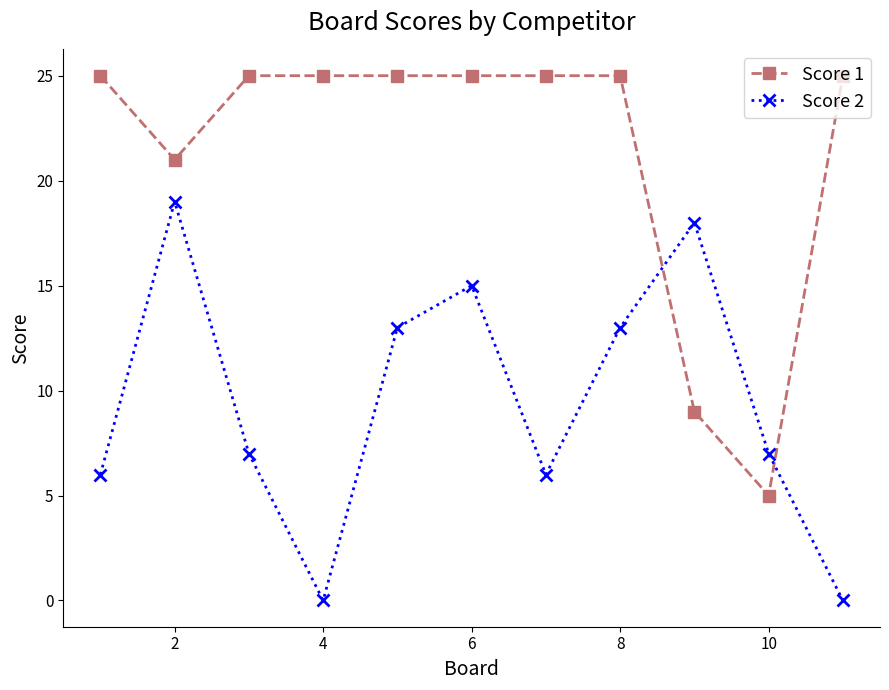

What is the difference between the second highest and minimum values in the Score 1 series?

20